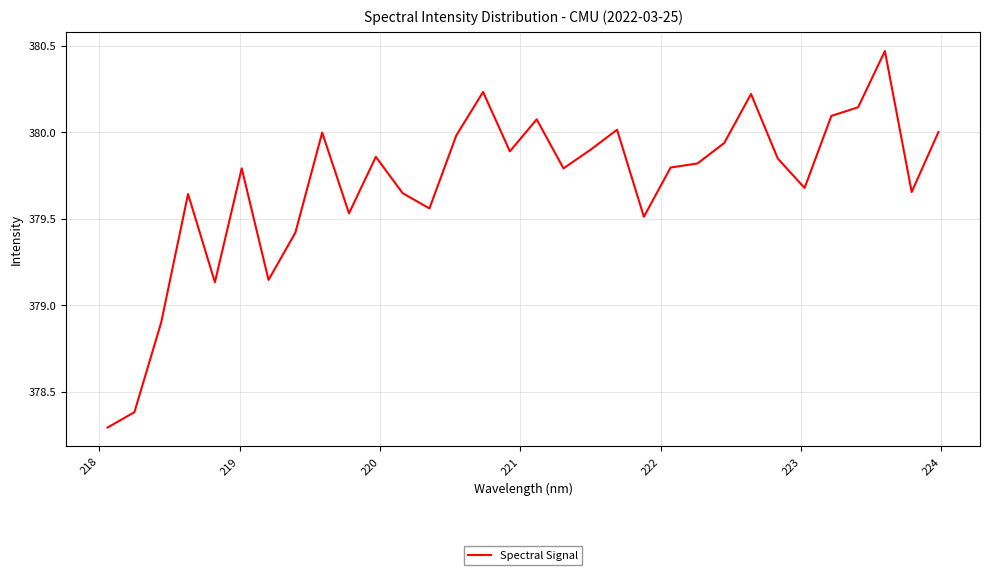

True or false: there are more than 2 points higher than both neighbors.

True